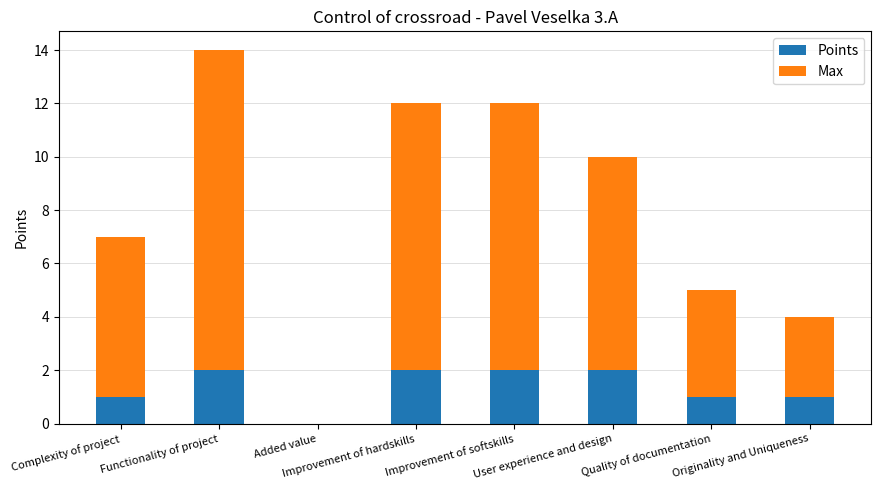

What is the sum of all Points values?

11